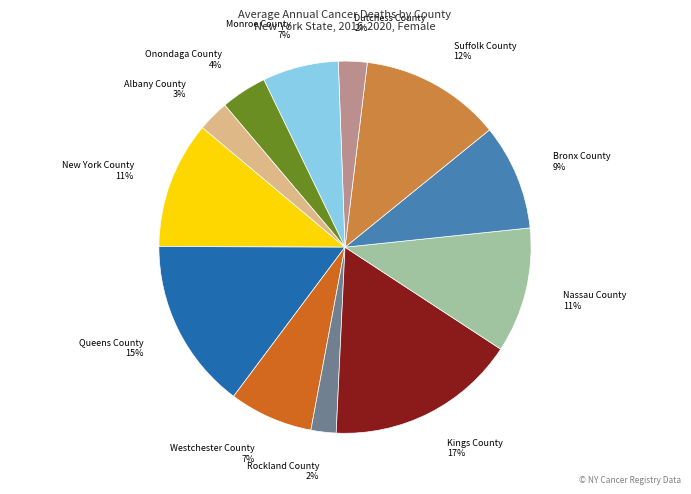

Is it true that New York County 11% is 11% of the pie?

True